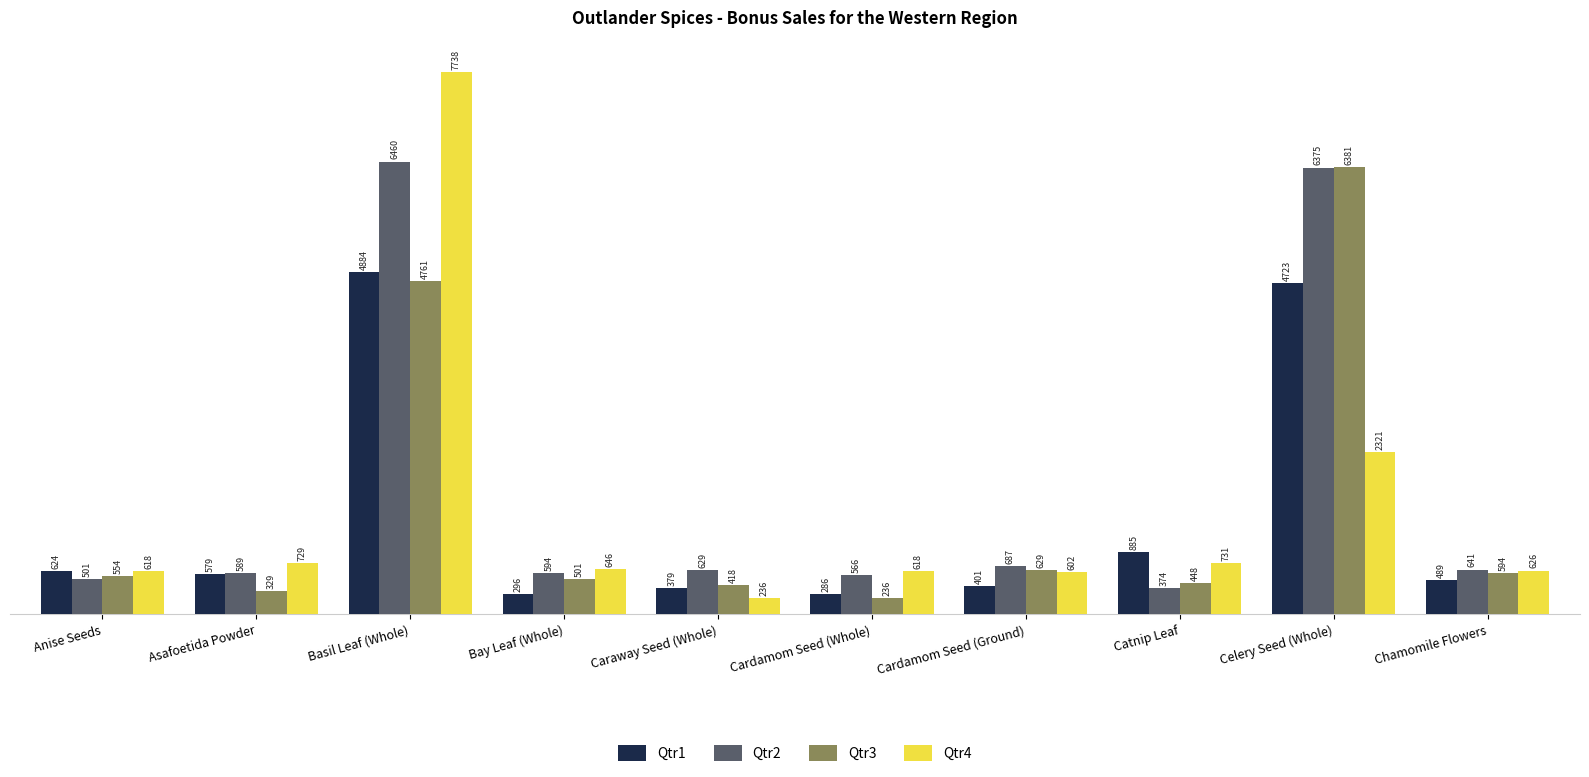

What is the label of the 7th bar from the left?

Cardamom Seed (Ground)